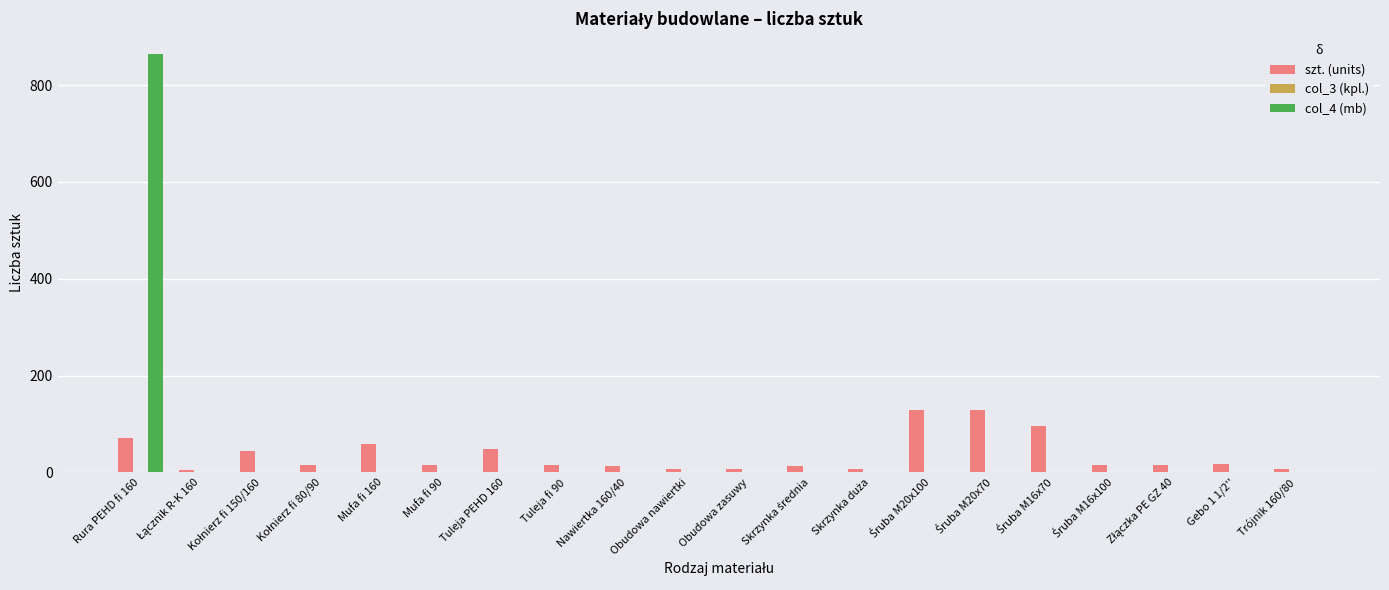

At which category is the sum across all series the highest?

Rura PEHD fi 160